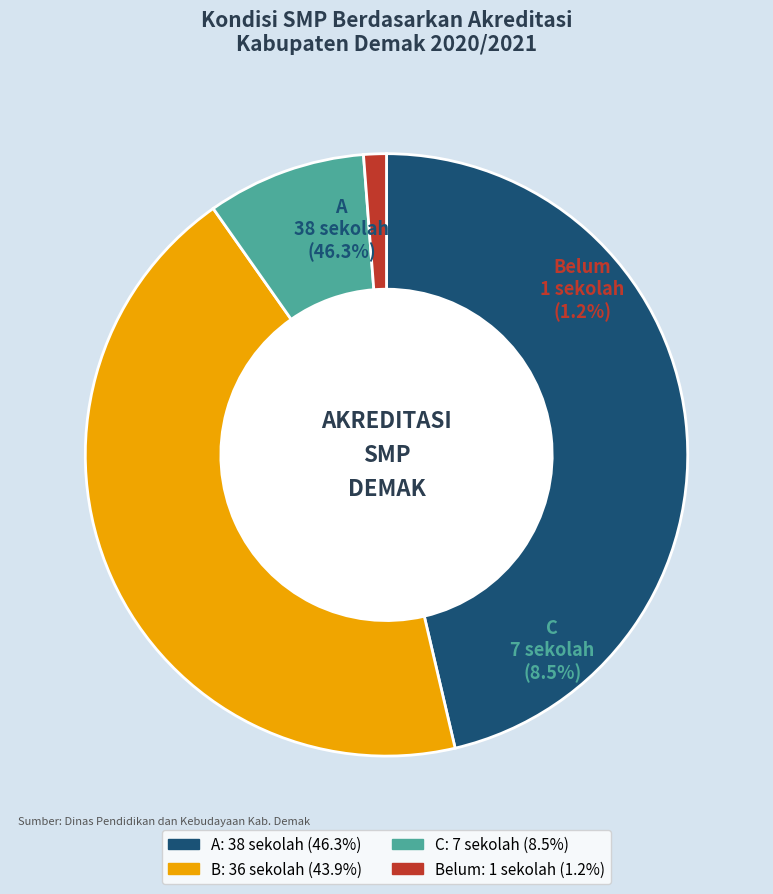

What is the change in value from A to Belum?

-37